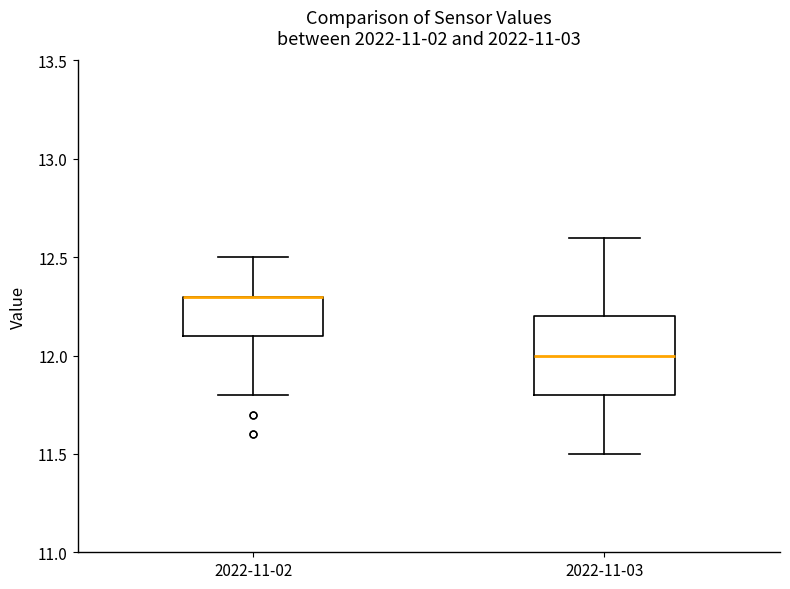

Where is the lower edge of the box for 2022-11-02 on the y-axis? The values are not printed on the chart, so give them approximately, as read against the axis.

12.1